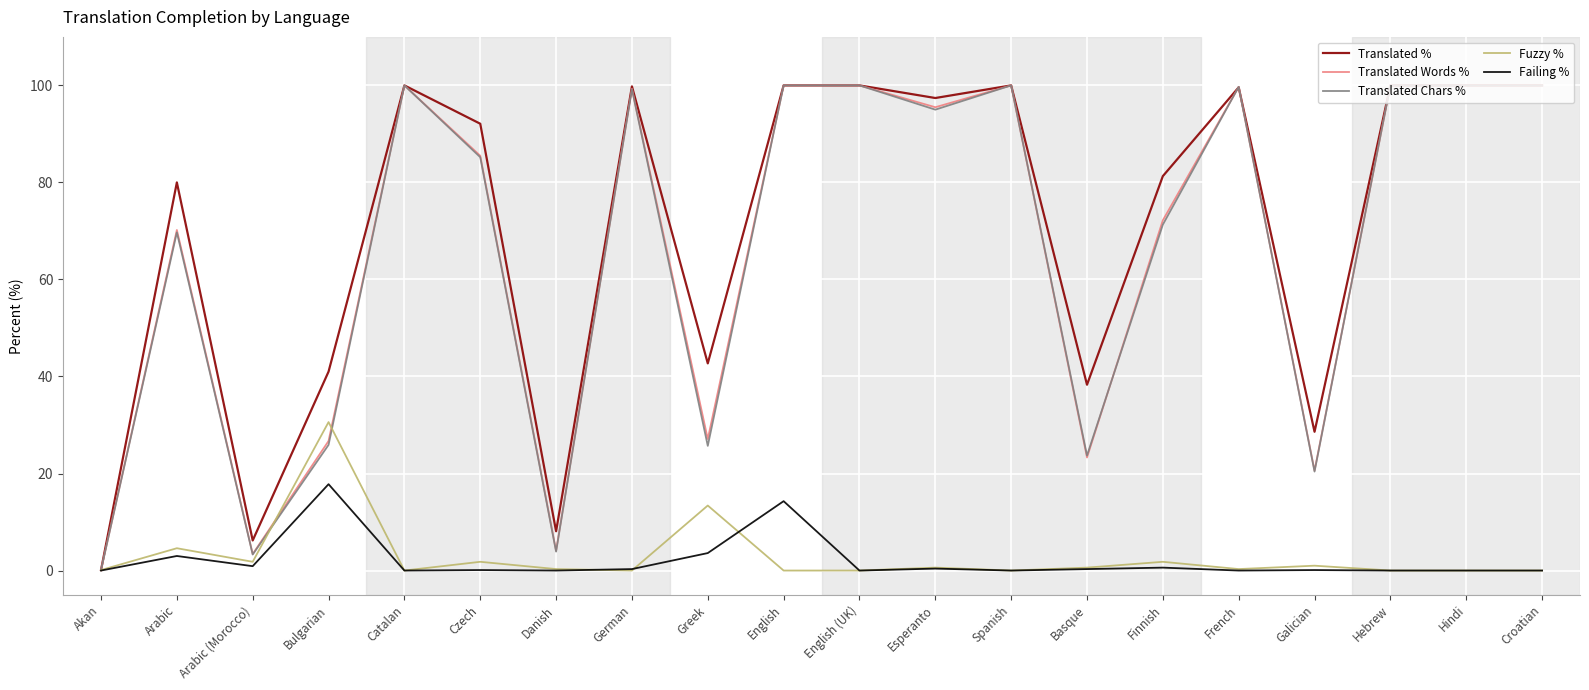

Which category has the lowest value in the Translated Words % series?

Akan